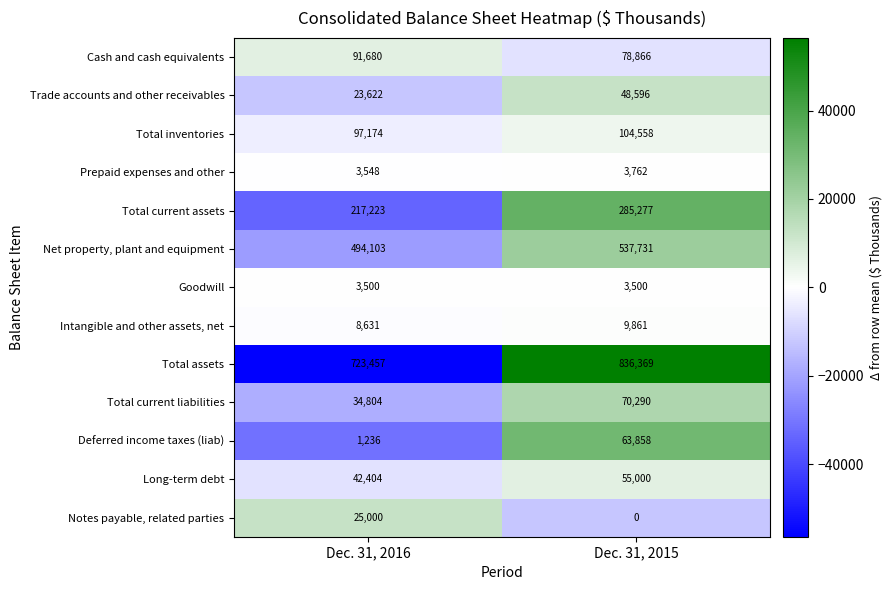

Which series has the largest total across all categories?

Total assets